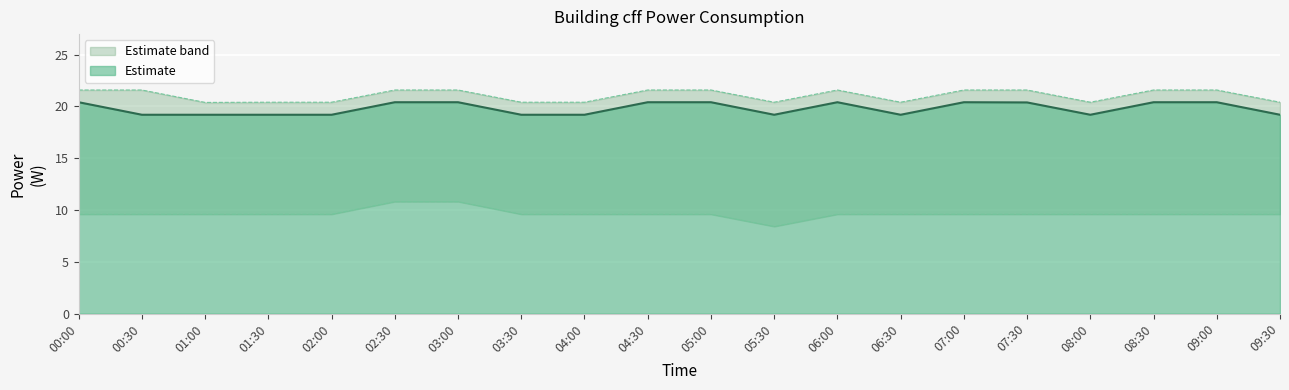

What is the value of the lower point at the 20th from the left?

9.6